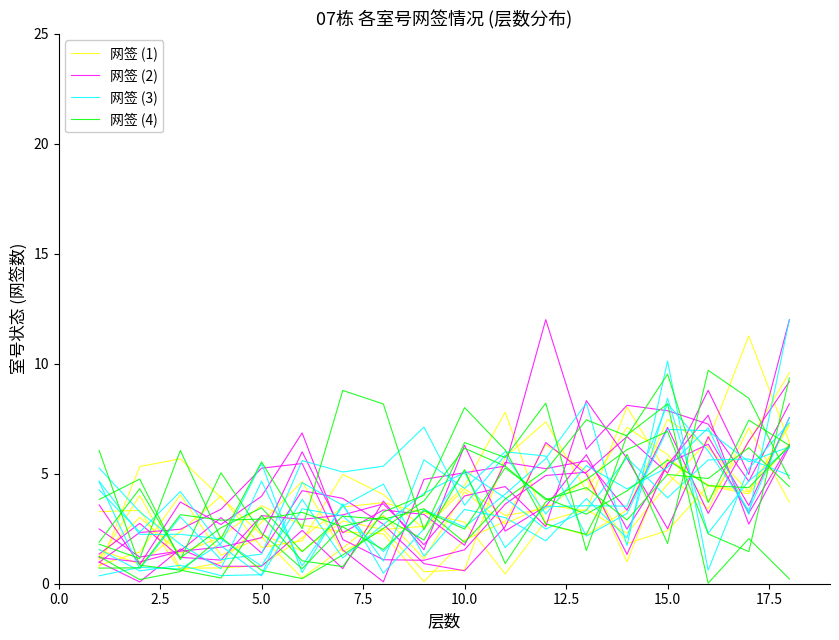

At which label is 网签 (4) closest to 3?

5.0